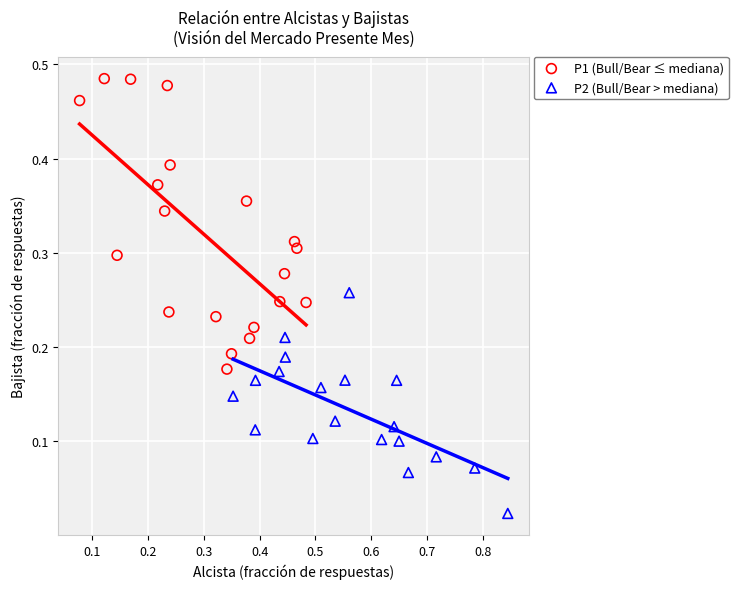

Which series contains the highest Y value?

P1 (Bull/Bear ≤ mediana)